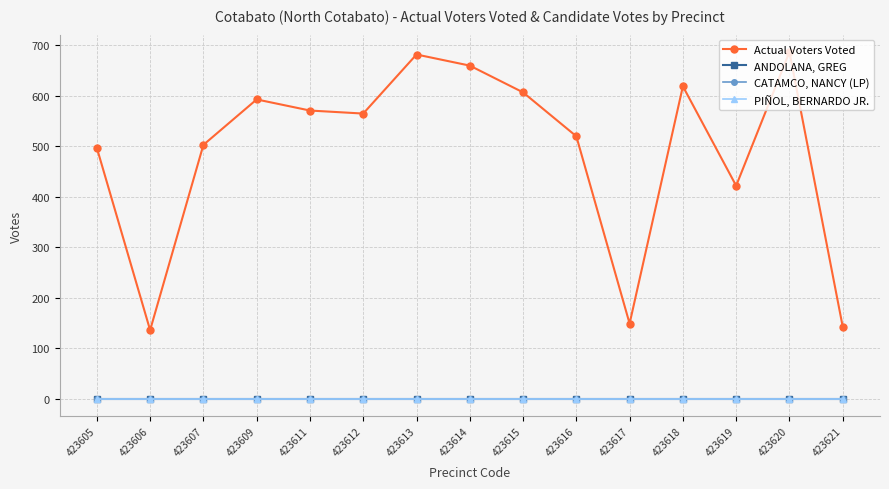

What is the spread (max minus min) of values at 423605?

497